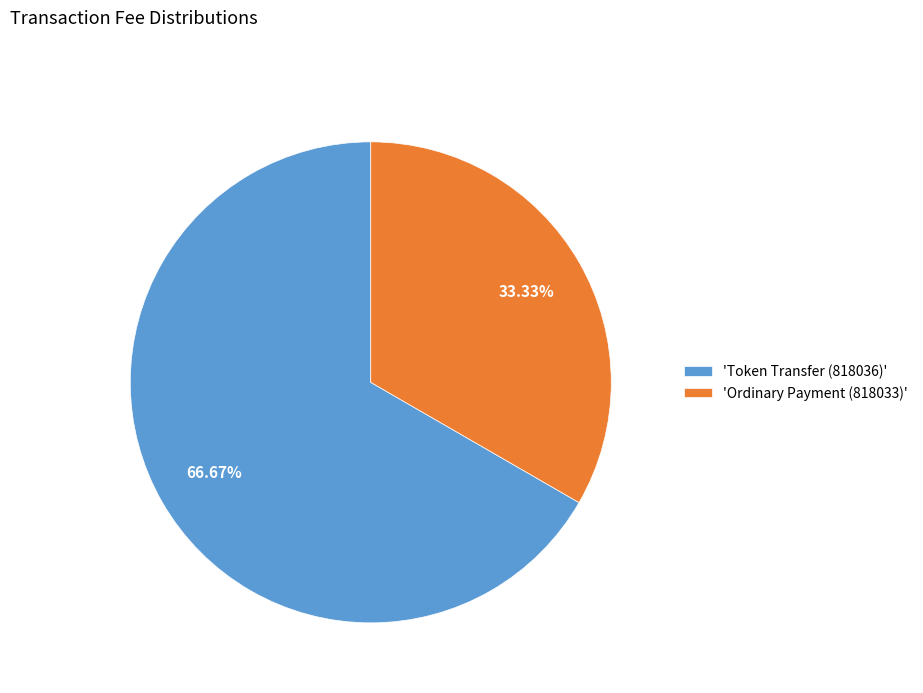

Rank the categories by value from highest to lowest.

'Token Transfer (818036)', 'Ordinary Payment (818033)'